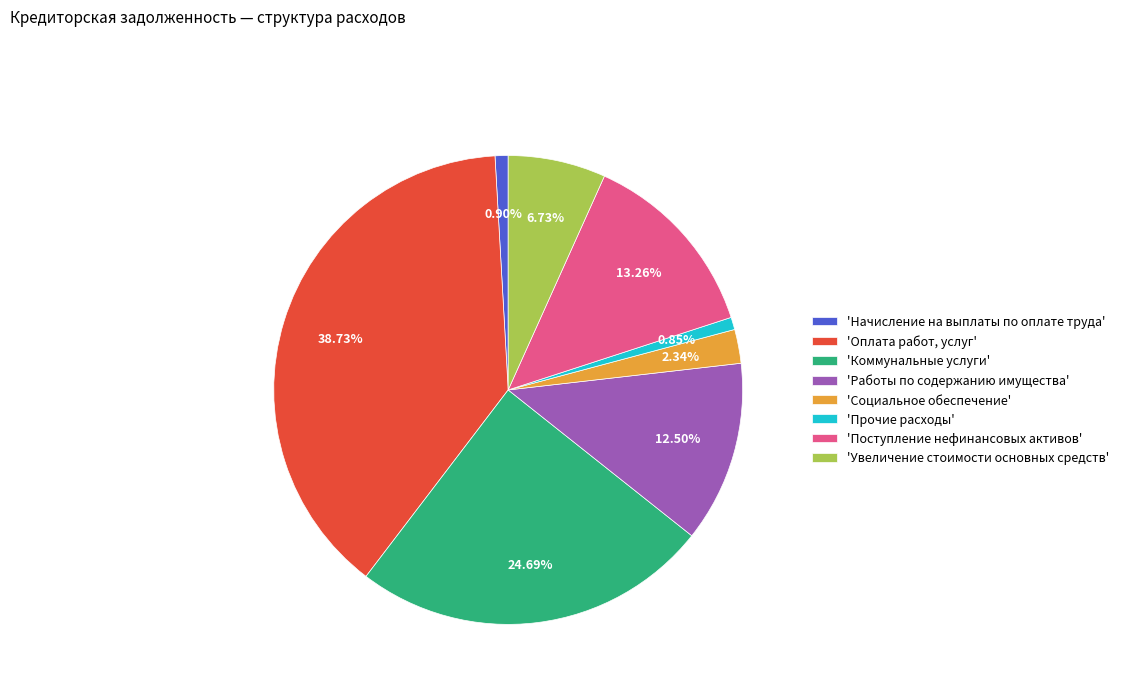

Which slice is the largest?

'Оплата работ, услуг'